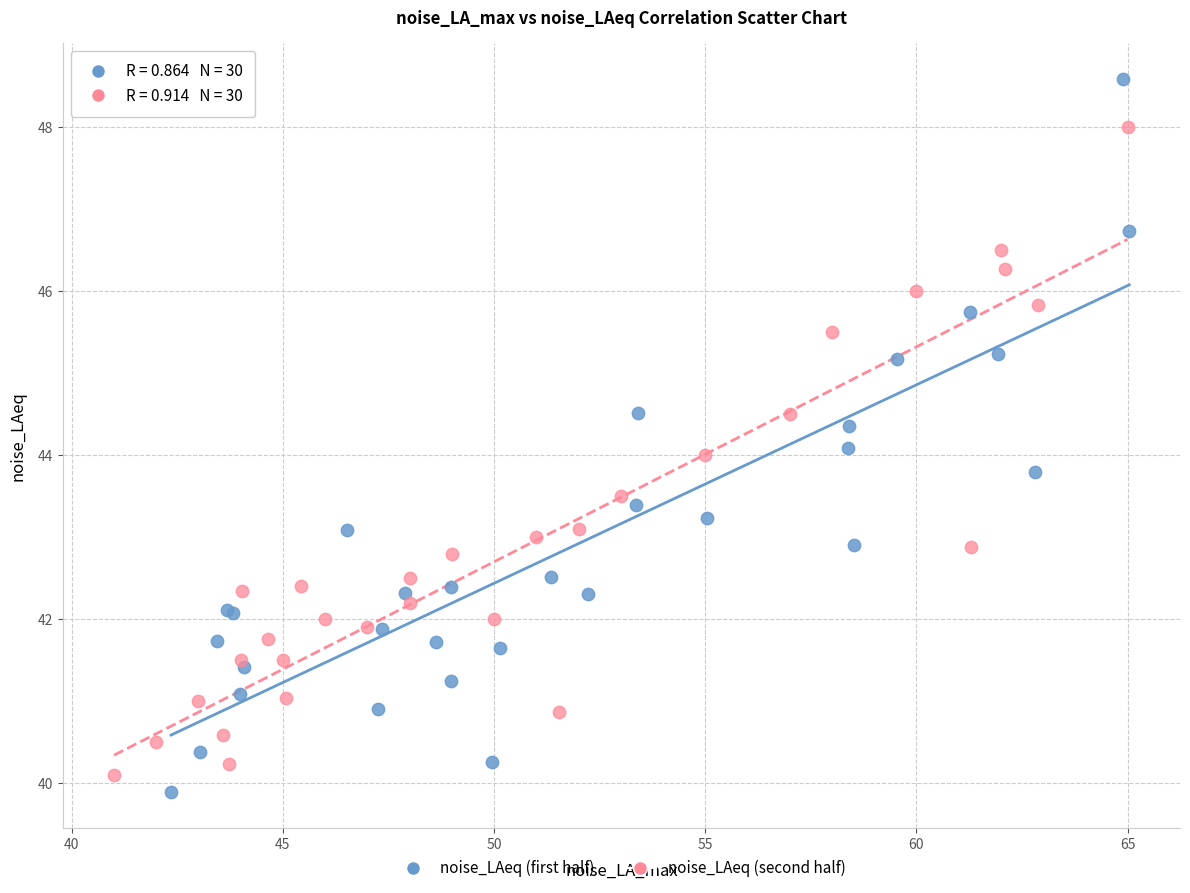

Which series contains the highest Y value?

noise_LAeq (first half)